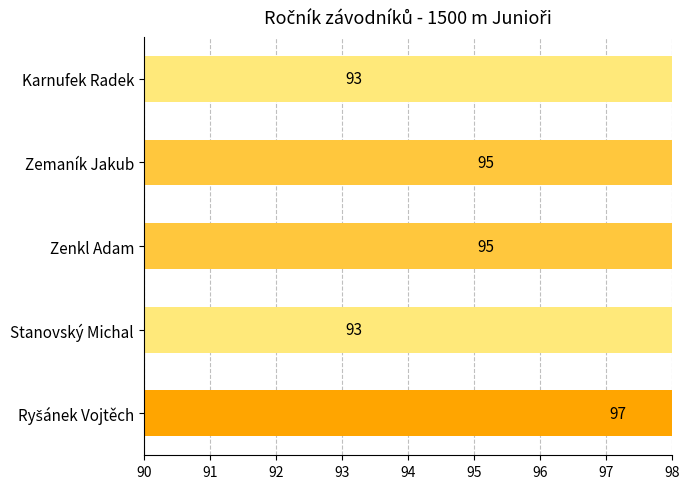

What is the ratio of the value at Ryšánek Vojtěch to the value at Stanovský Michal?

1.0